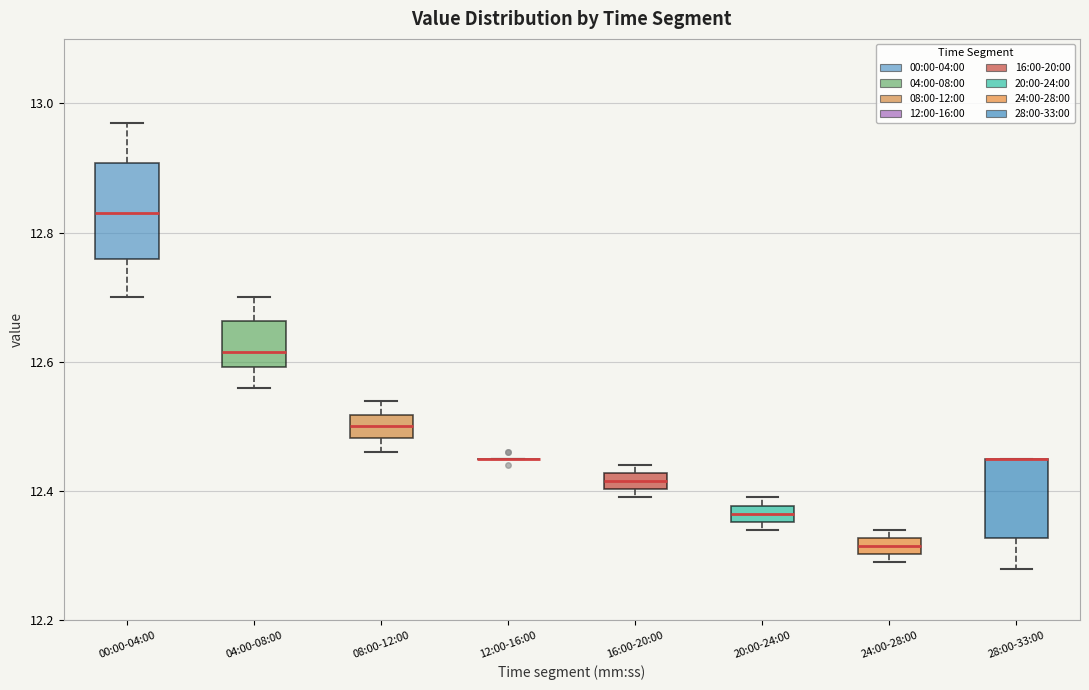

Where is the lower edge of the box for 04:00-08:00 on the y-axis? The values are not printed on the chart, so give them approximately, as read against the axis.

12.60